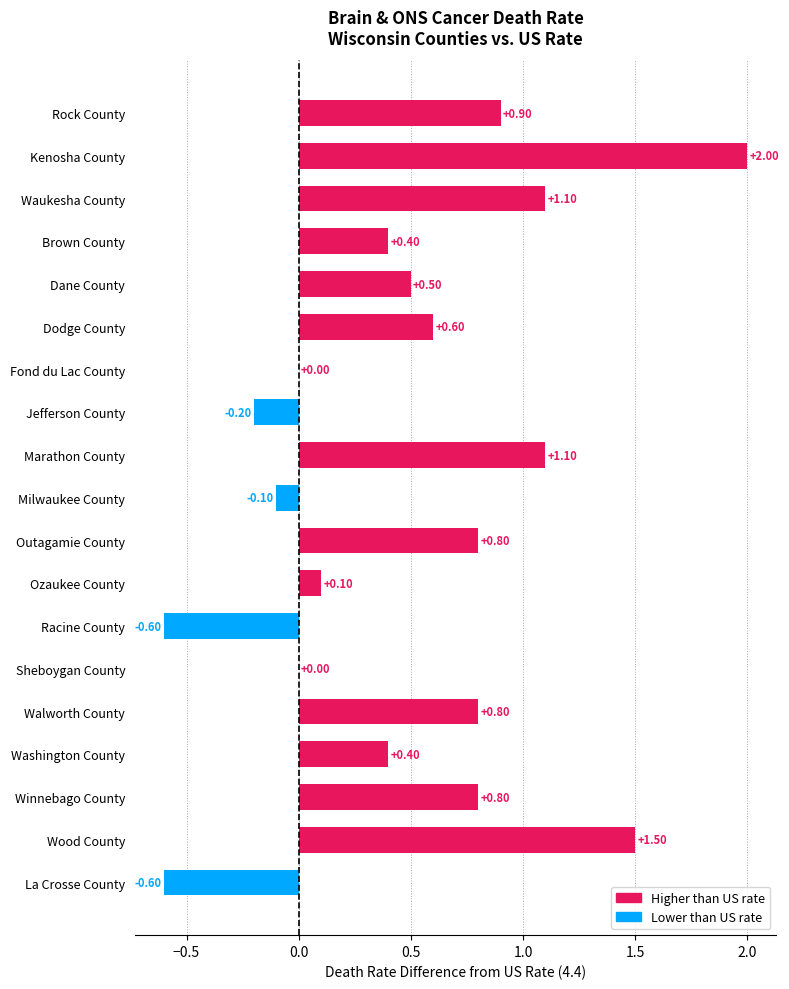

Count the number of categories in the chart.

19